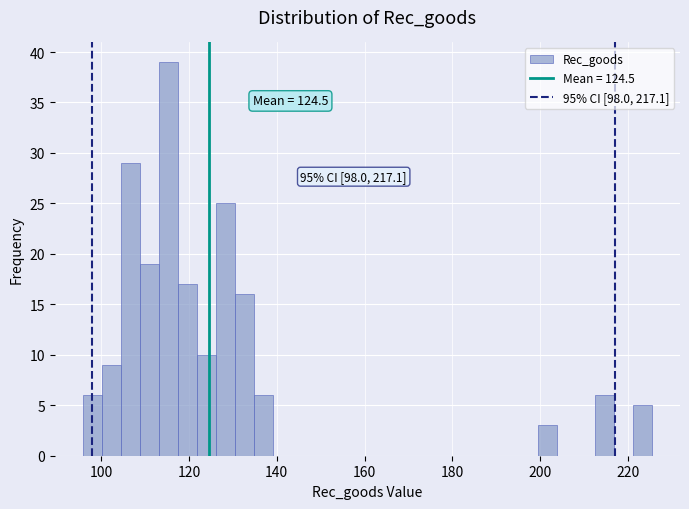

Around what value on the x-axis is the tallest bar? Give the approximate position of its centre, as read against the axis.

116